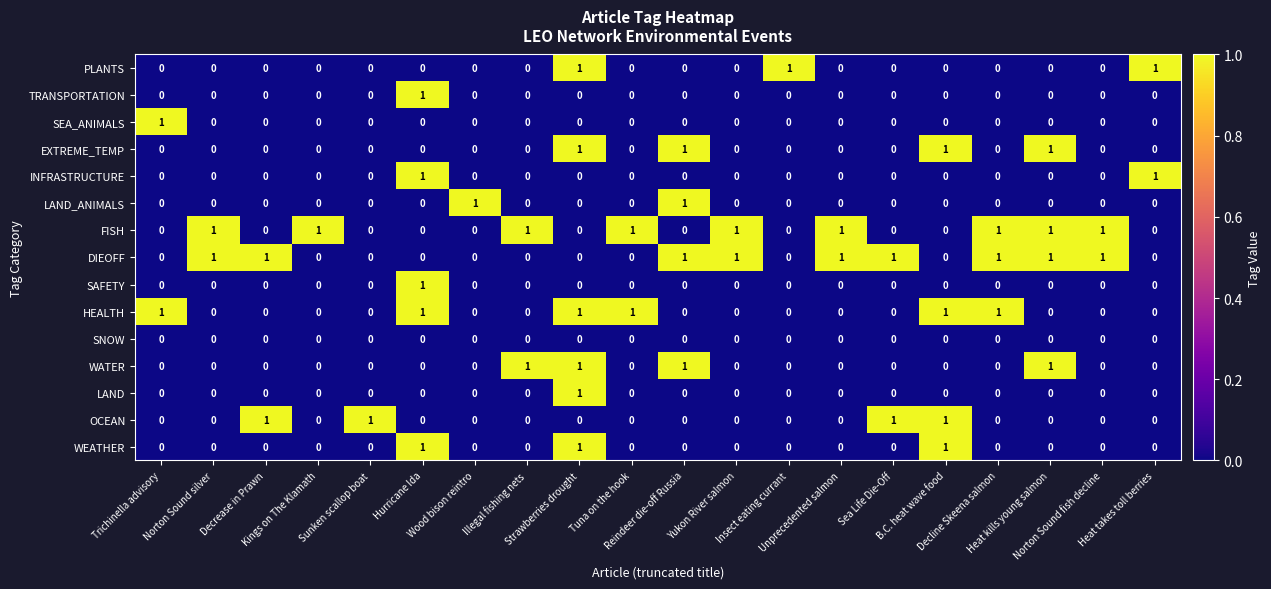

How many LAND values are between 0 and 1?

20